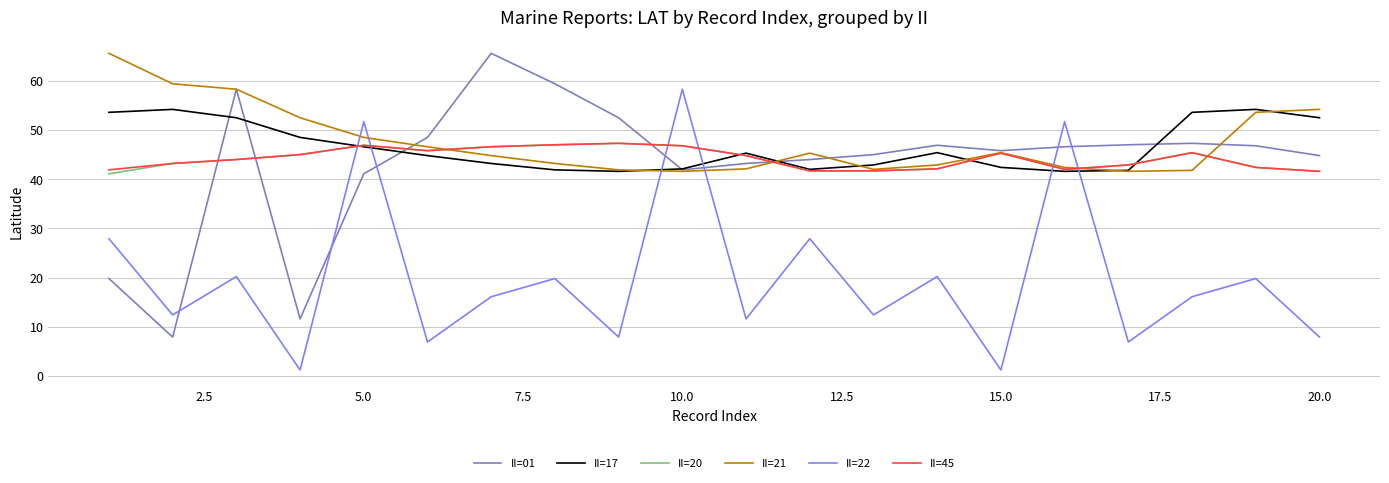

What is the highest value of the II=21 series?

65.6